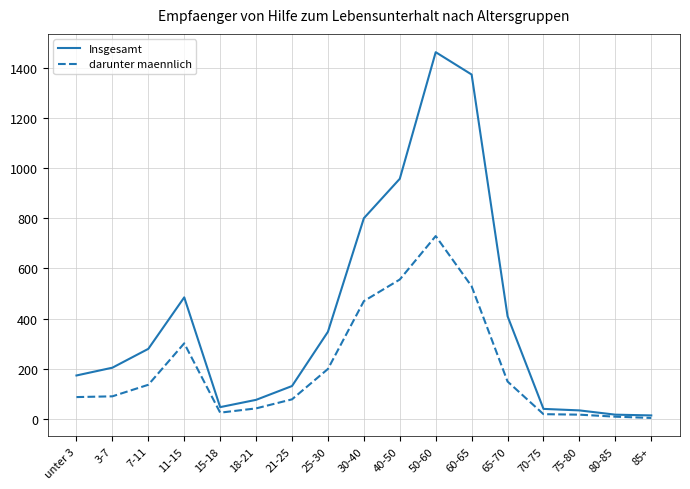

What is the minimum value for Insgesamt?

15